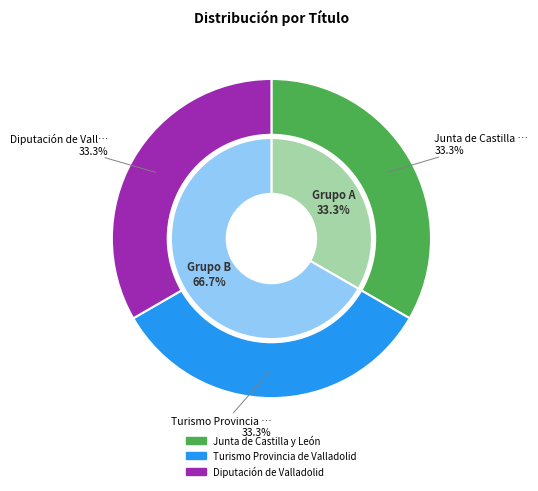

Is there a majority slice in this chart?

No